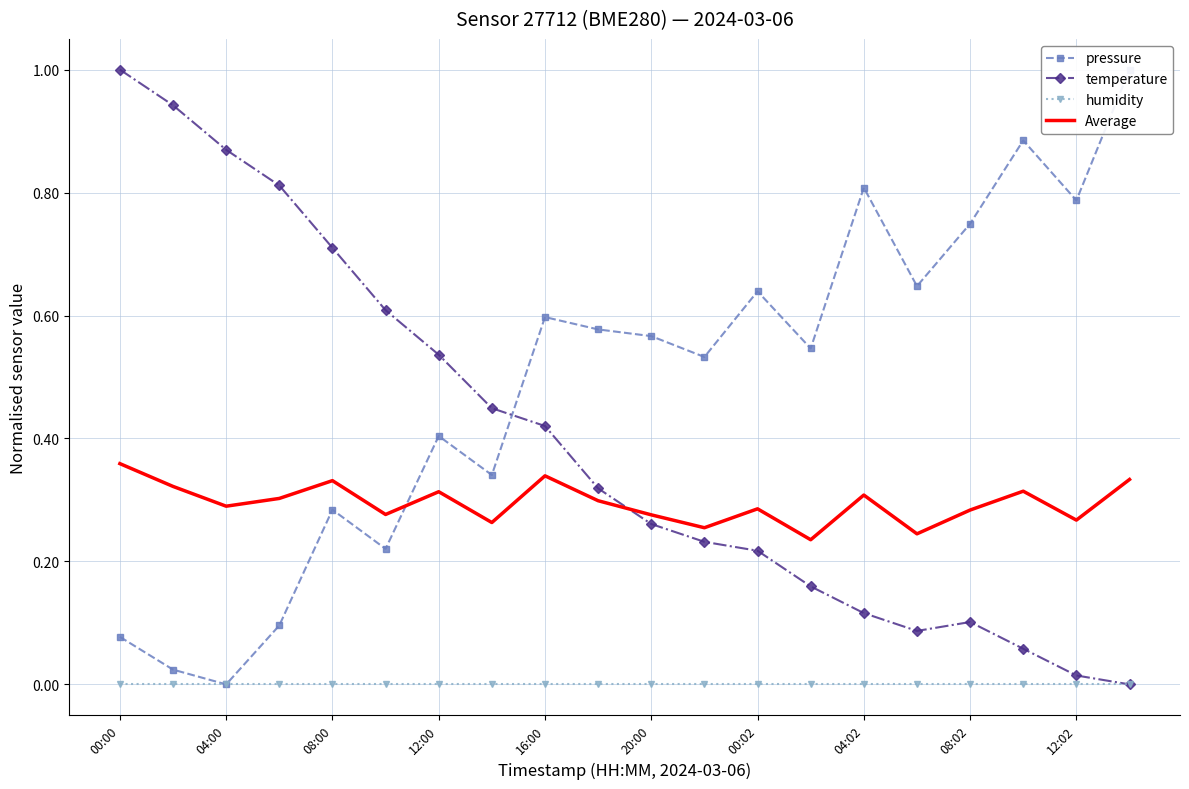

True or false: humidity and Average intersect in this chart.

False